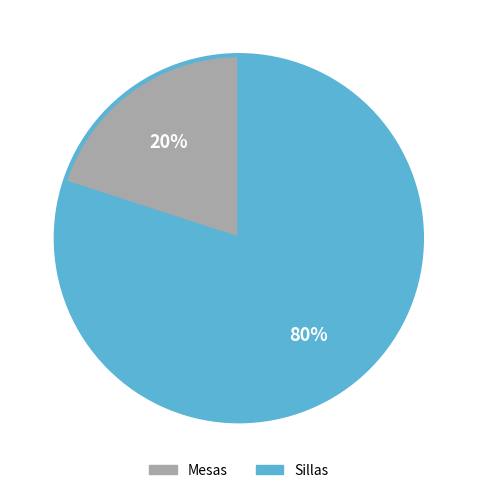

Do Sillas and Mesas together represent more than half of the pie?

Yes